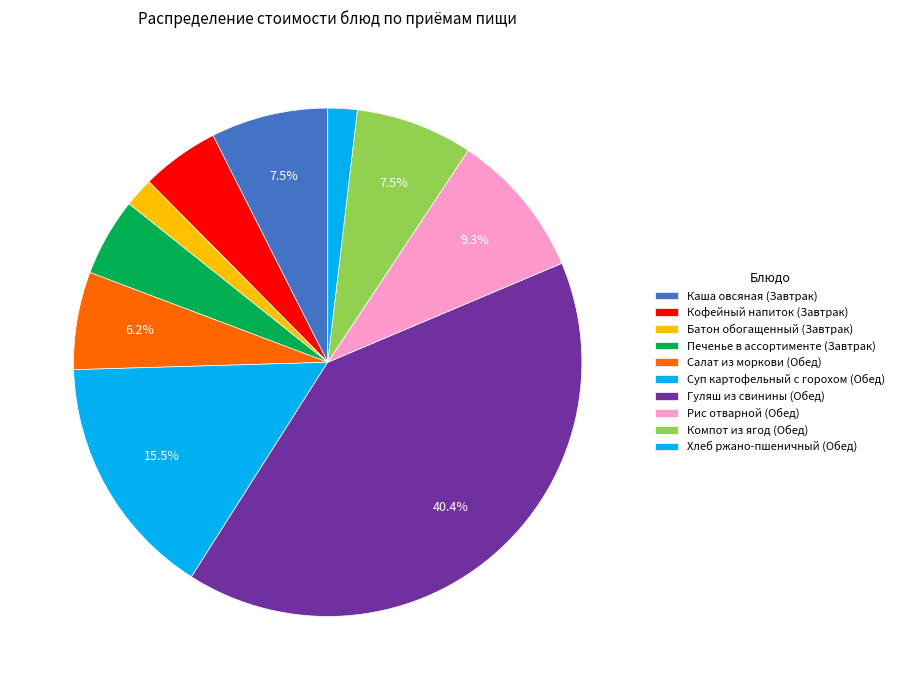

What is the largest slice in the pie chart?

Гуляш из свинины (Обед)